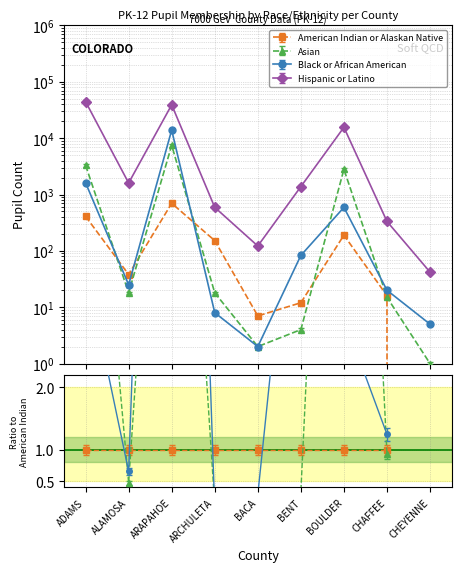

At BENT, list the series in order from smallest to largest.

Asian, American Indian or Alaskan Native, Black or African American, Hispanic or Latino